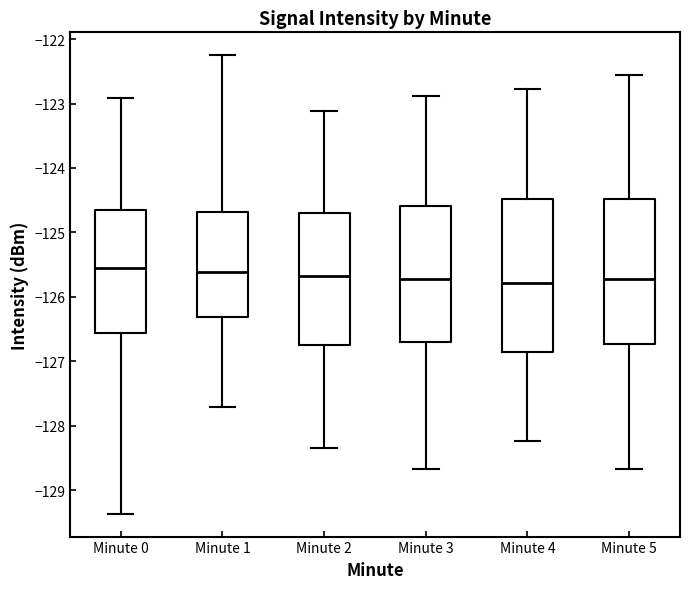

Reading left to right, read every box against the y-axis: the position of its median line, the range the box covers, and the ends of its whiskers. The values are not printed on the chart, so give them approximately, as read against the axis.

Minute 0: median -125.6, box -126.6 to -124.6, whiskers -129.4 to -122.9
Minute 1: median -125.6, box -126.3 to -124.7, whiskers -127.7 to -122.3
Minute 2: median -125.7, box -126.8 to -124.7, whiskers -128.3 to -123.1
Minute 3: median -125.7, box -126.7 to -124.6, whiskers -128.7 to -122.9
Minute 4: median -125.8, box -126.9 to -124.5, whiskers -128.2 to -122.8
Minute 5: median -125.7, box -126.7 to -124.5, whiskers -128.7 to -122.6